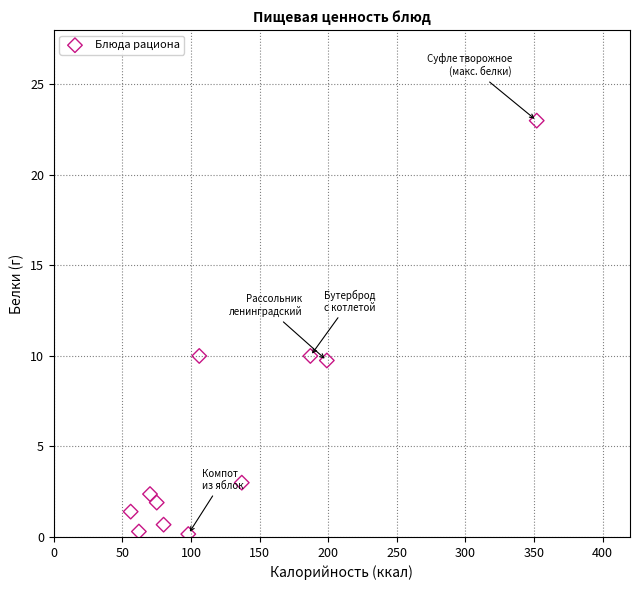

What is the average X value?

129.3